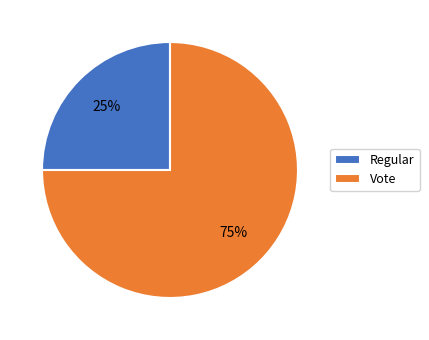

Rank the categories by value from highest to lowest.

Vote, Regular